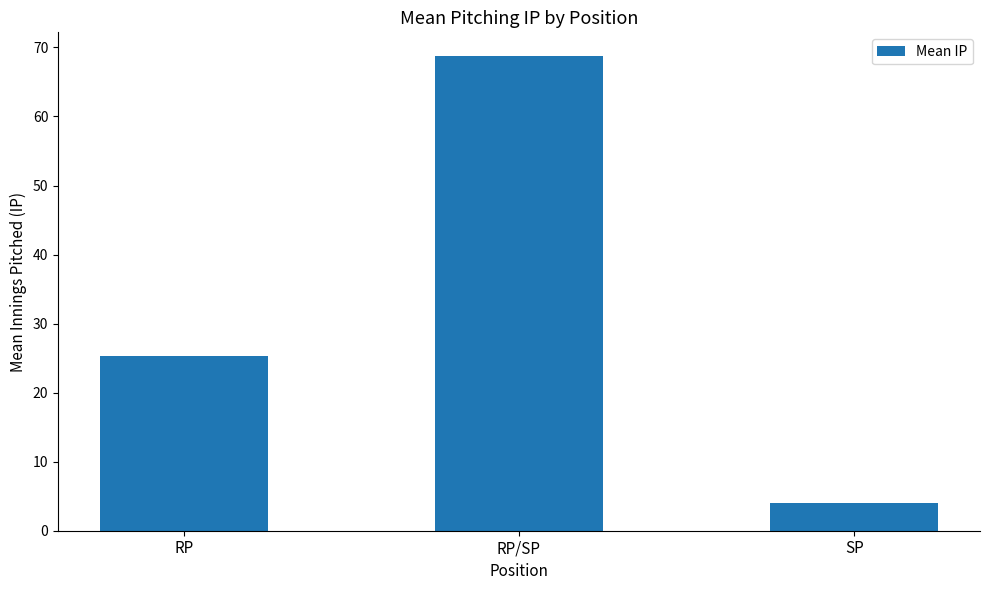

List the labels in order of value, smallest first.

SP, RP, RP/SP